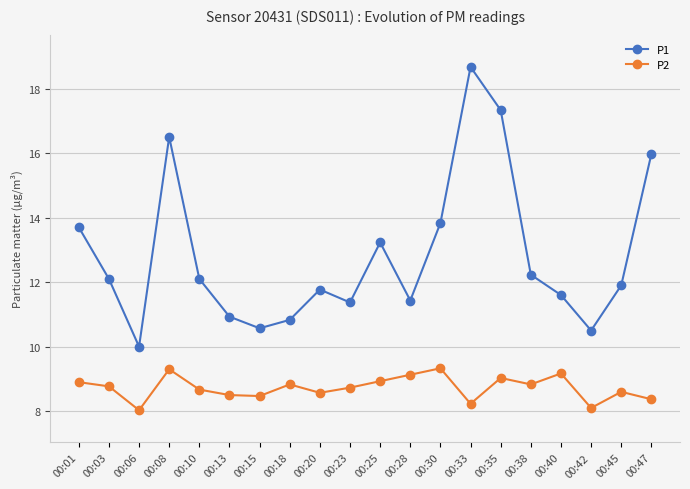

What is the spread (max minus min) of values at 00:01?

4.8